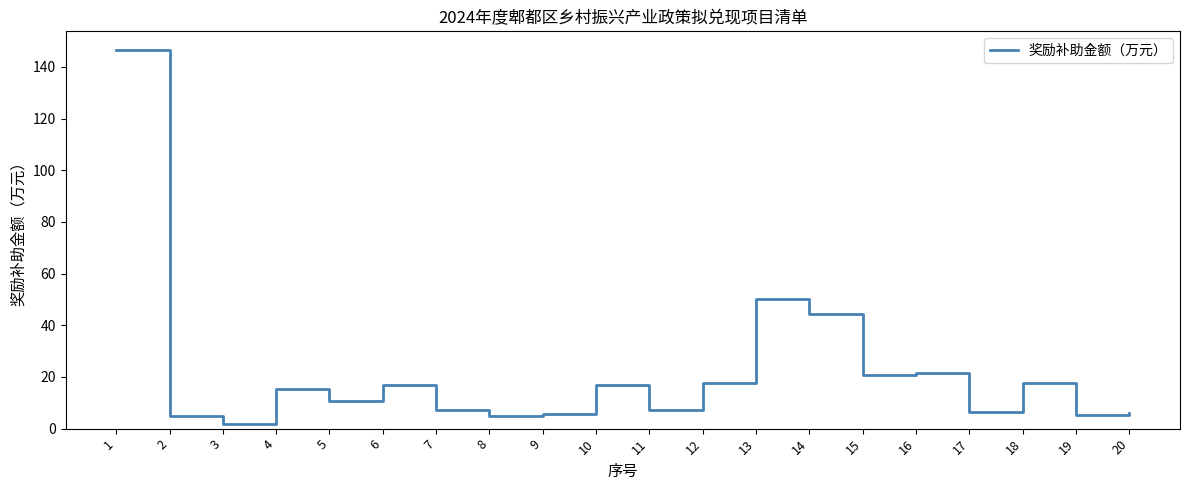

Between 4 and 12, which is larger?

12